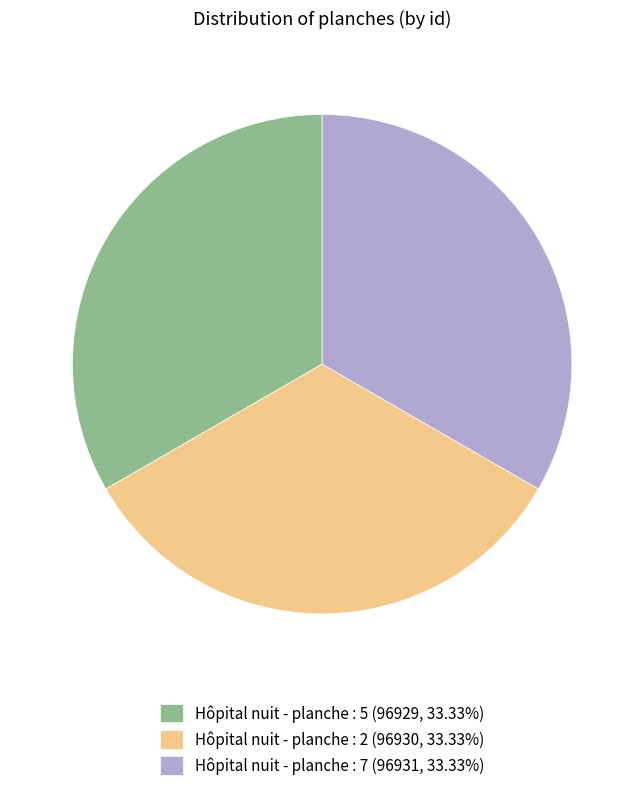

Is it true that Hôpital nuit - planche : 7 is 23% of the pie?

False